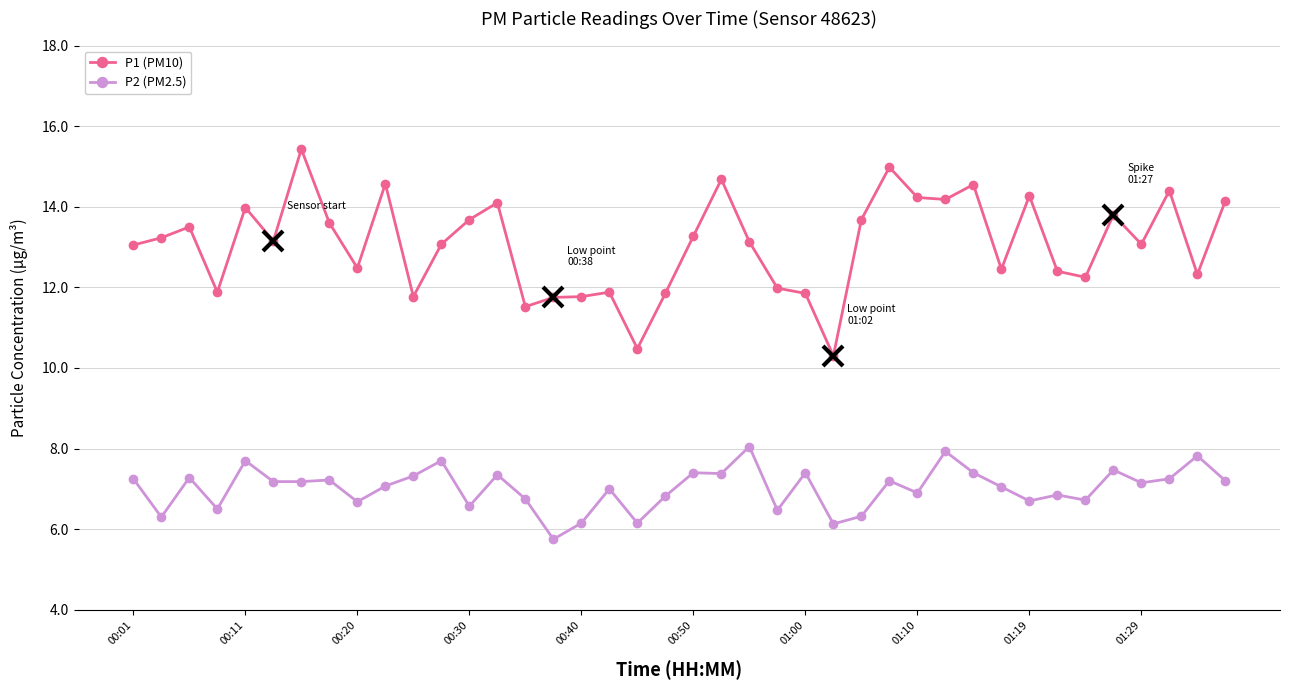

What are all the series names shown in the legend?

P1 (PM10), P2 (PM2.5)